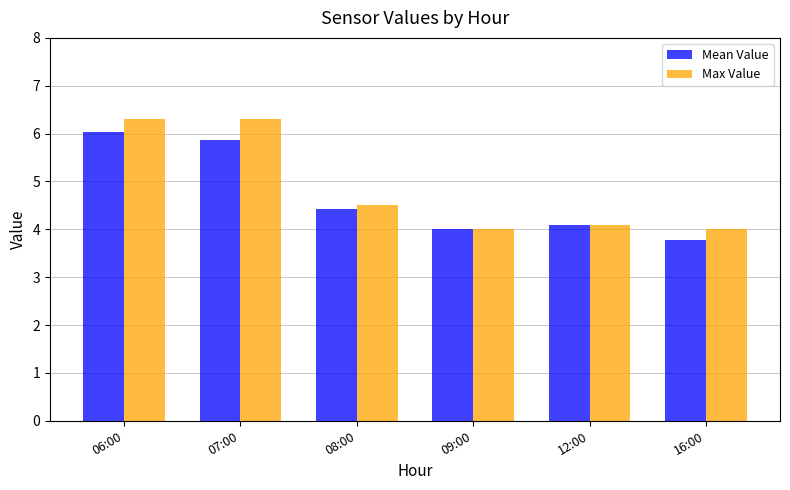

What is the highest value of the Max Value series?

6.3